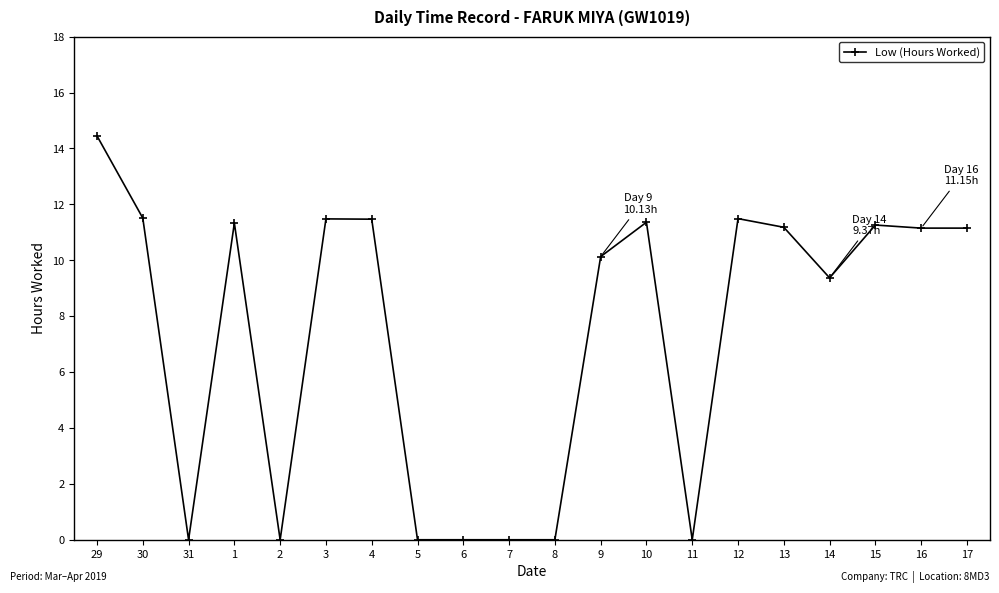

Where does the data first go above 11?

29